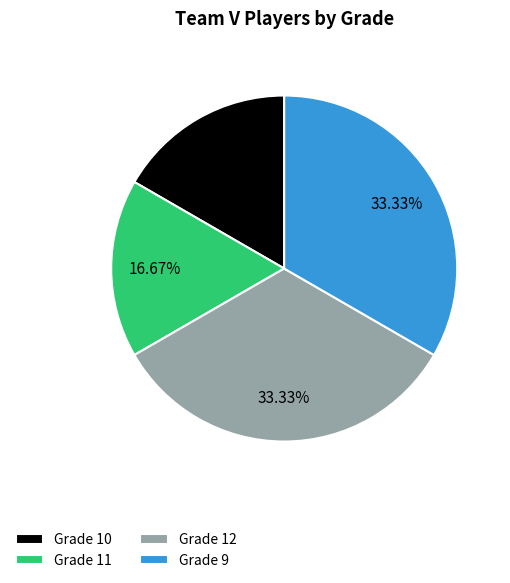

Does Grade 11 account for over 50% of the chart?

No